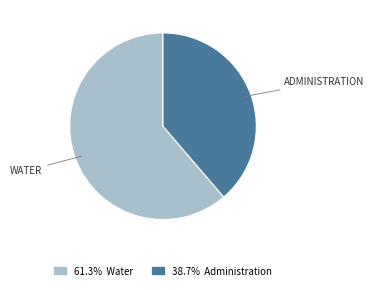

Does 38.7% Administration account for over 50% of the chart?

No